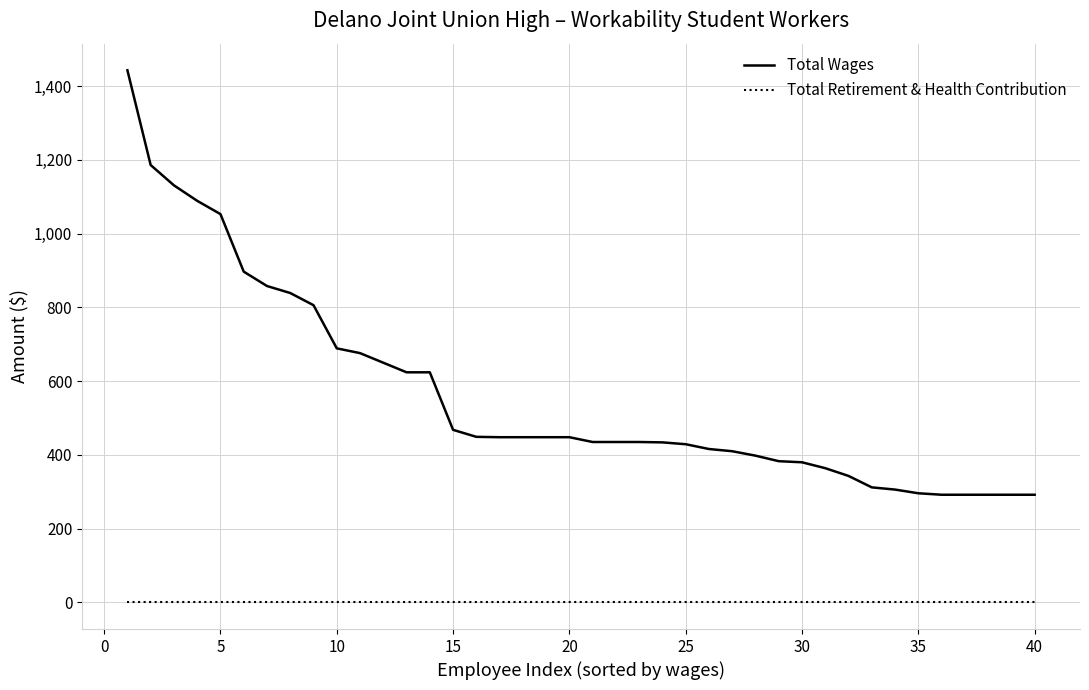

Which series has the largest range (max minus min)?

Total Wages